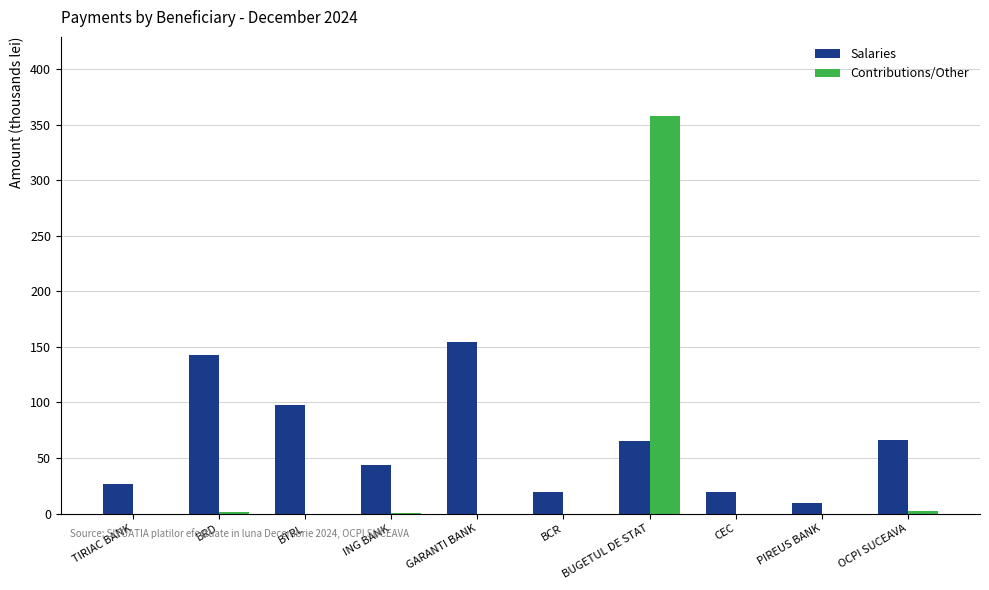

Which series changed the most between TIRIAC BANK and OCPI SUCEAVA?

Salaries